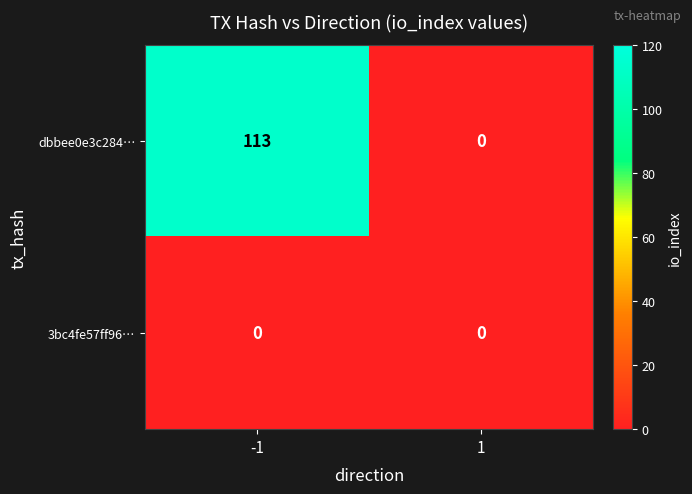

What is the sum of the dbbee0e3c284… values at -1 and 1?

113